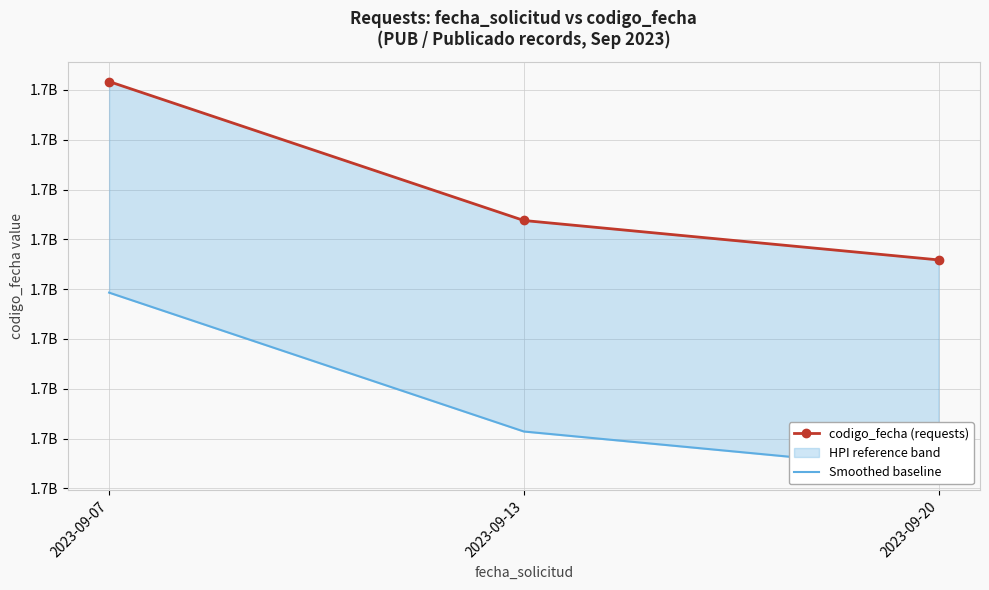

The codigo_fecha (requests) series shows 2636305025.1 at 2023-09-07. True or false?

False